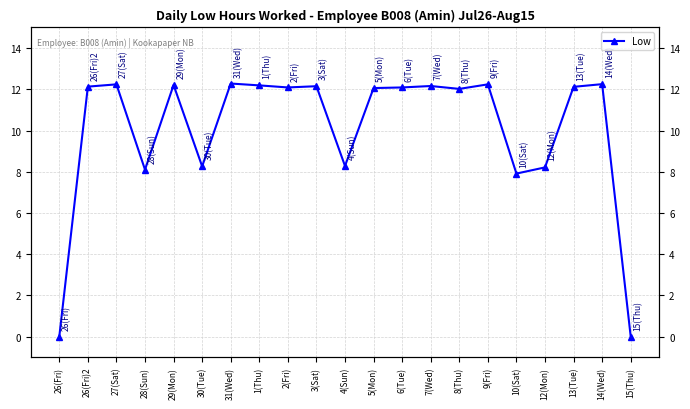

What is the sum of the values at 30(Tue) and 6(Tue)?

20.4